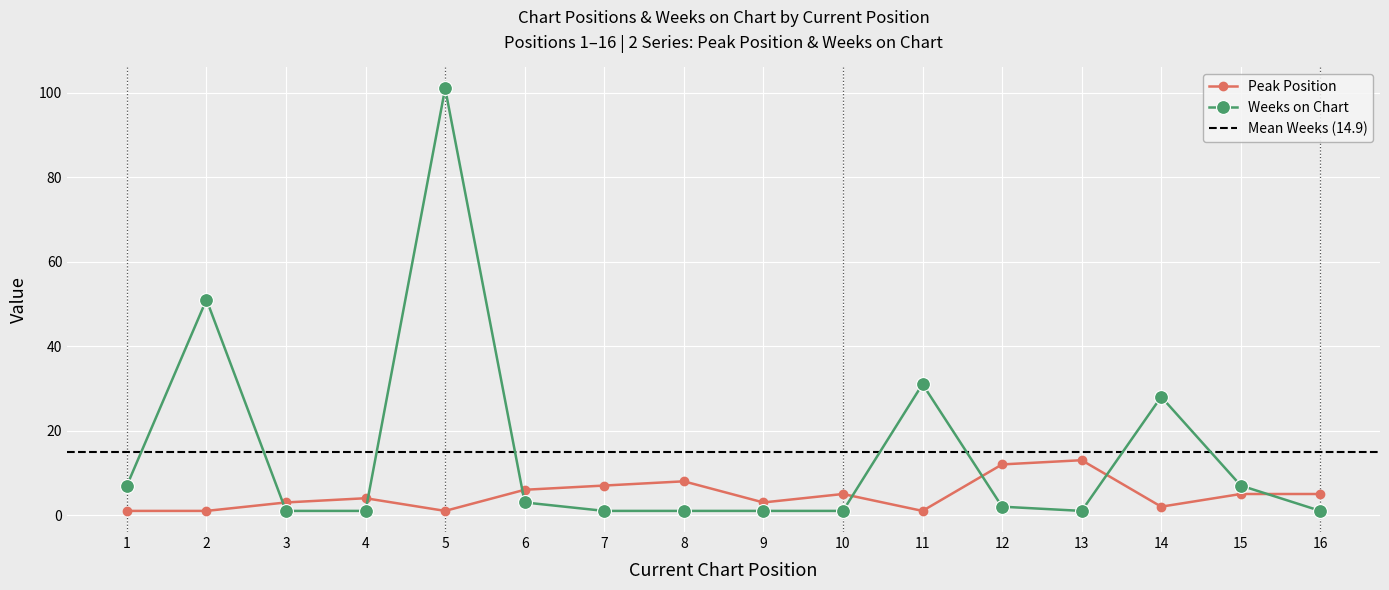

How many interior local valleys does the Weeks on Chart series have?

1